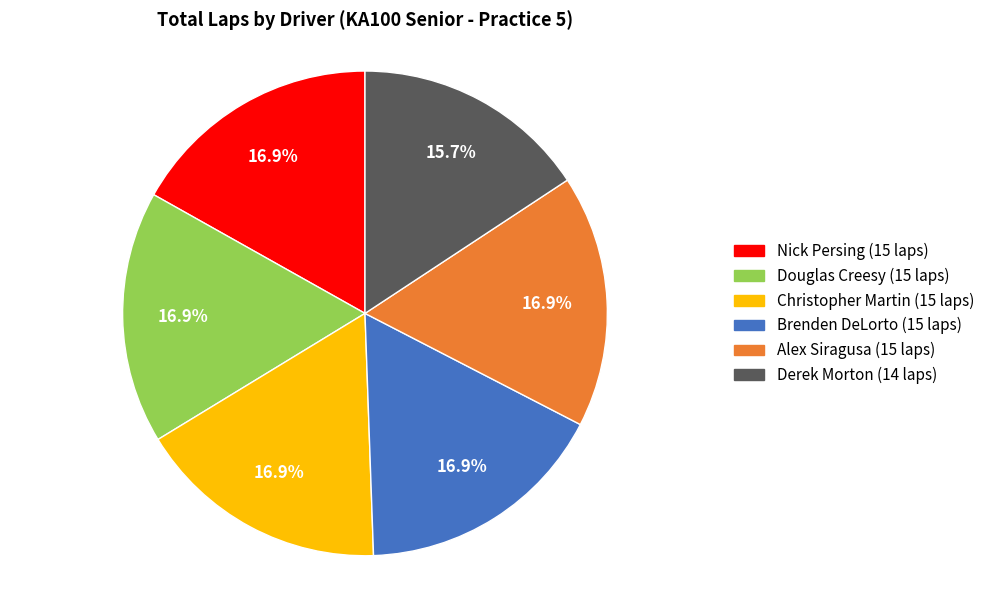

Is there a majority slice in this chart?

No